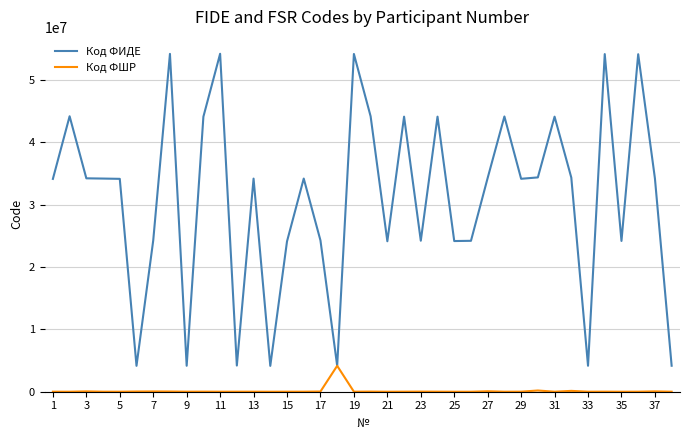

Which series has the largest range (max minus min)?

Код ФИДЕ